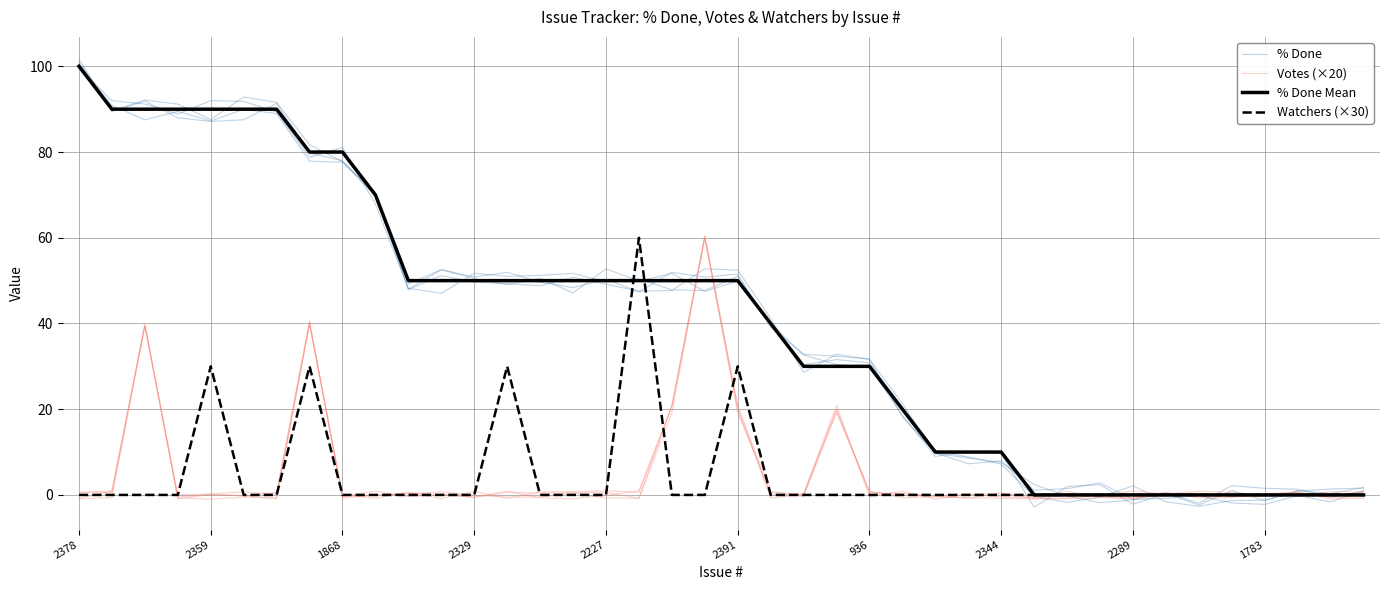

What position from the right is 936?

34